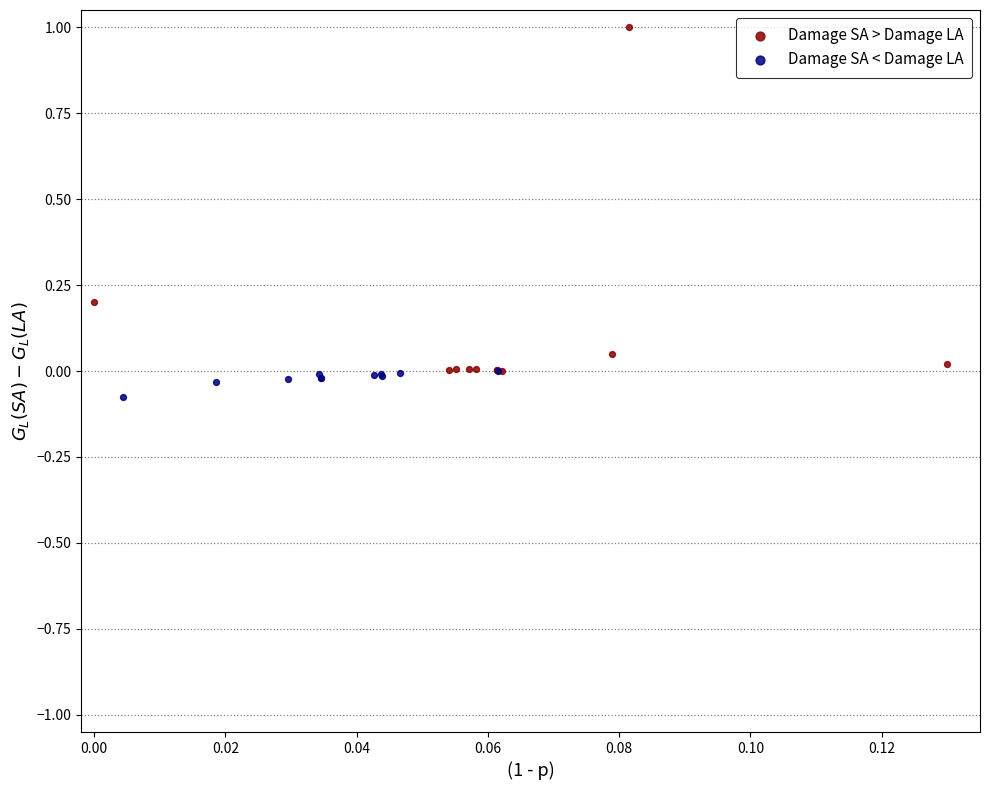

Which series has the largest Y range (max minus min)?

Damage SA > Damage LA